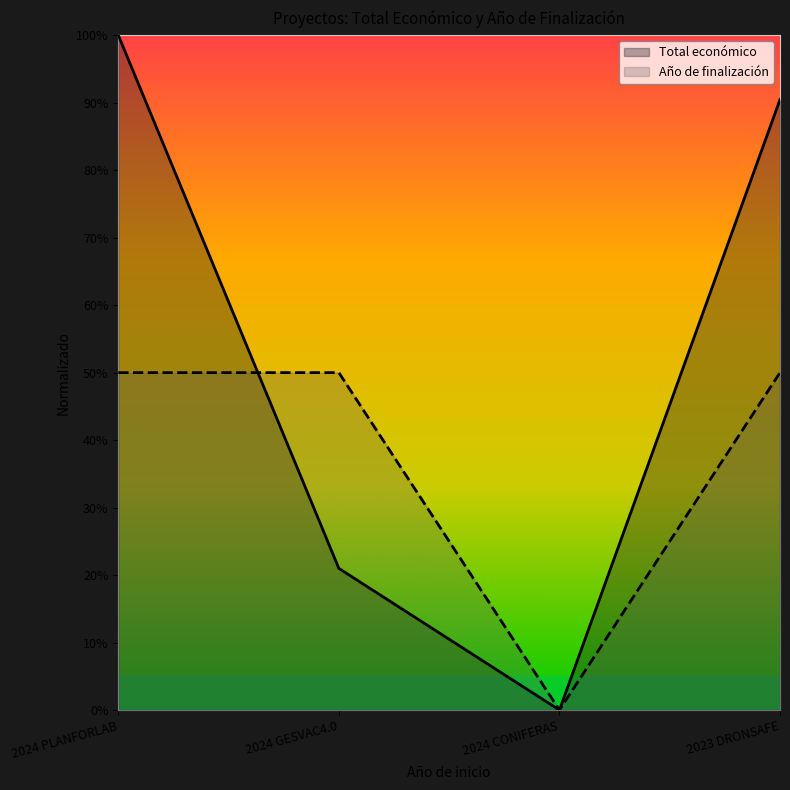

Between 2024 CONIFERAS and 2024 GESVAC4.0, which is larger?

2024 GESVAC4.0